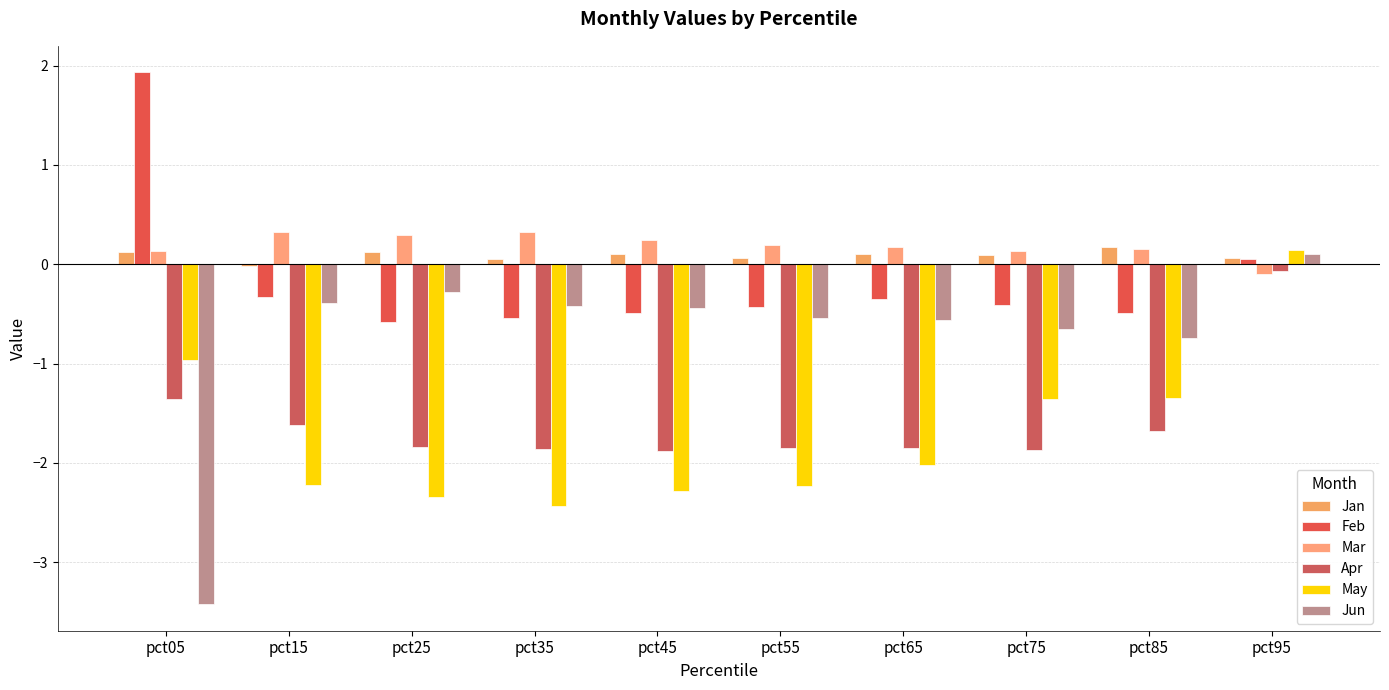

Count the number of categories in the chart.

10